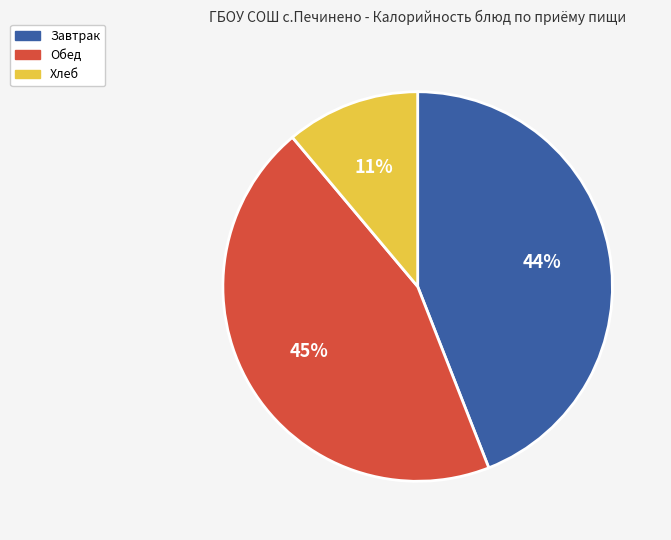

To the nearest percent, what is the difference between the largest and smallest slice percentages?

34%